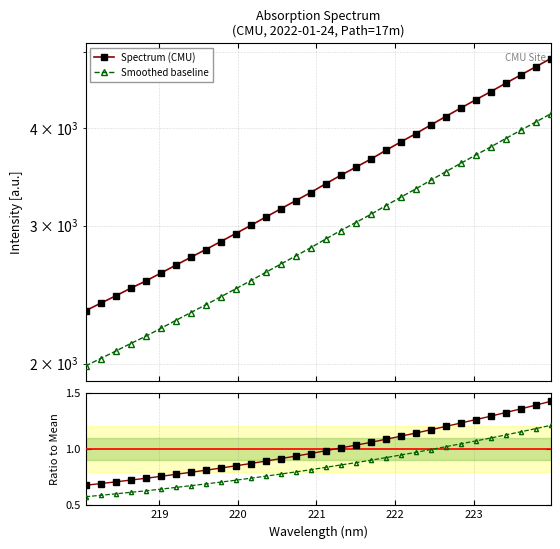

Does the chart have visible grid lines?

Yes